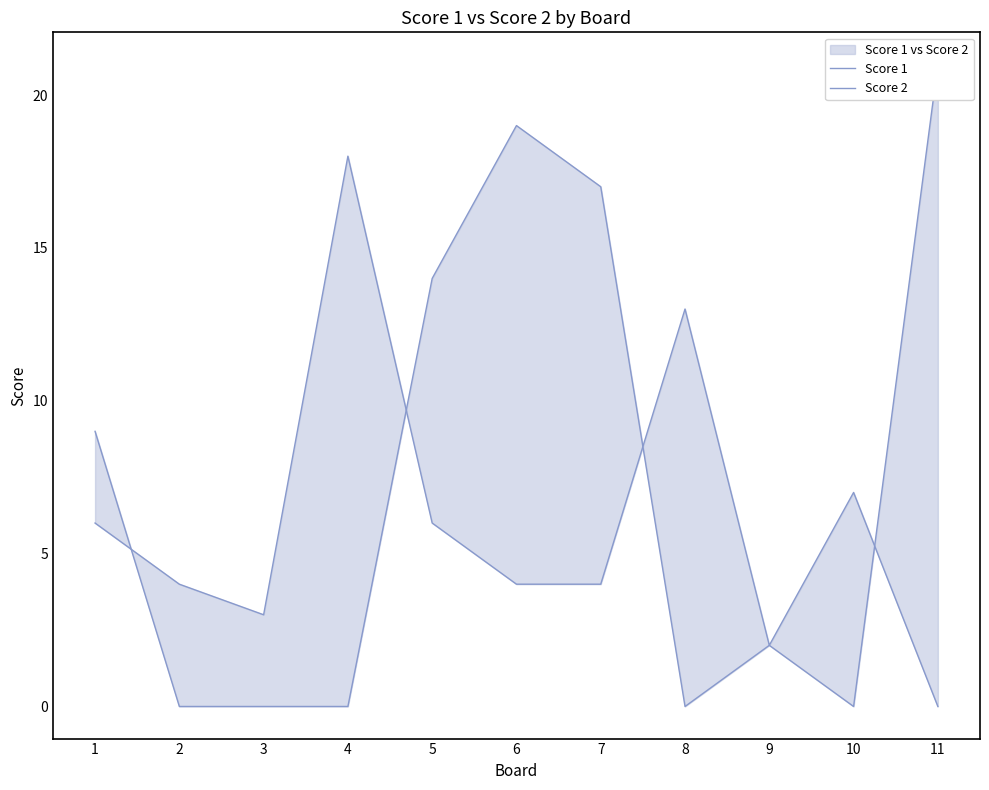

How many values in the Score 1 series are below 2?

5